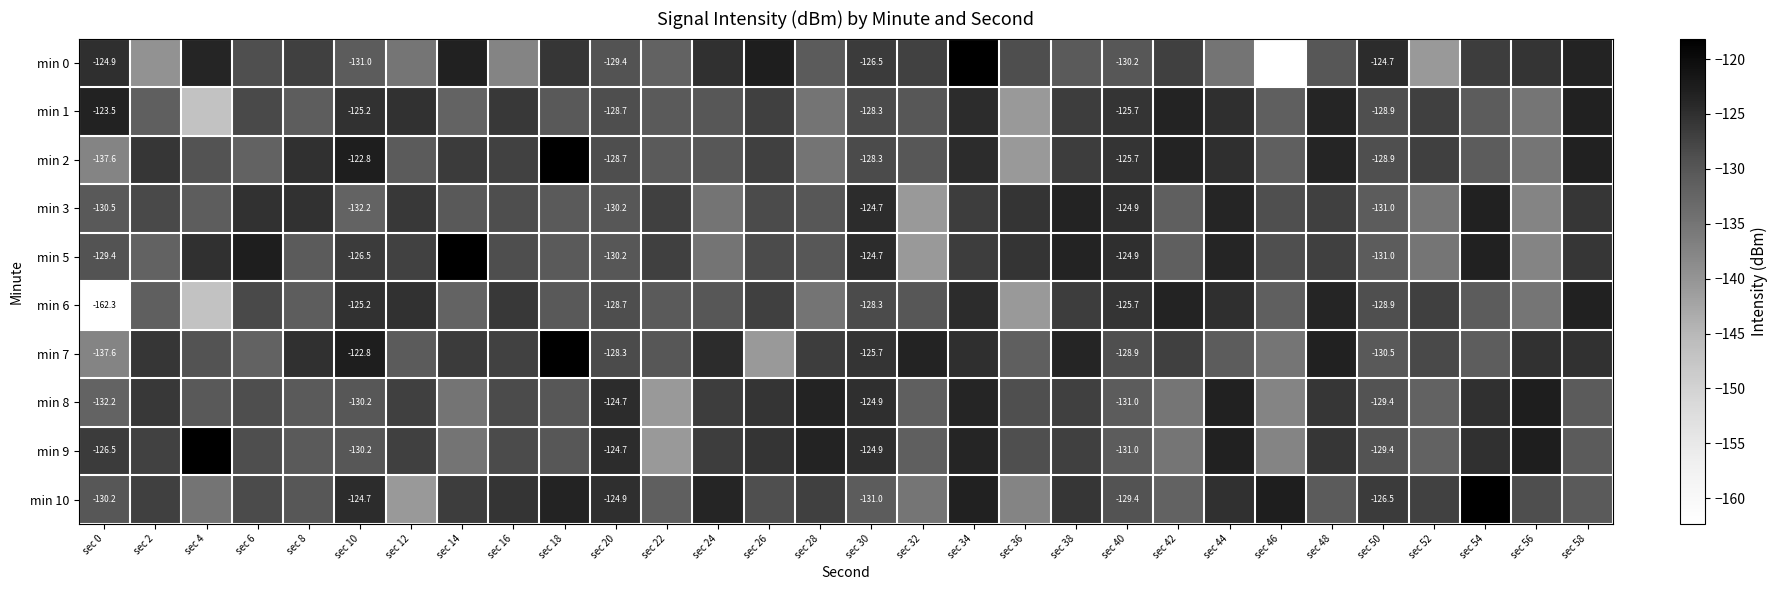

True or false: min 1 has a value of -62.0 at sec 28.

False